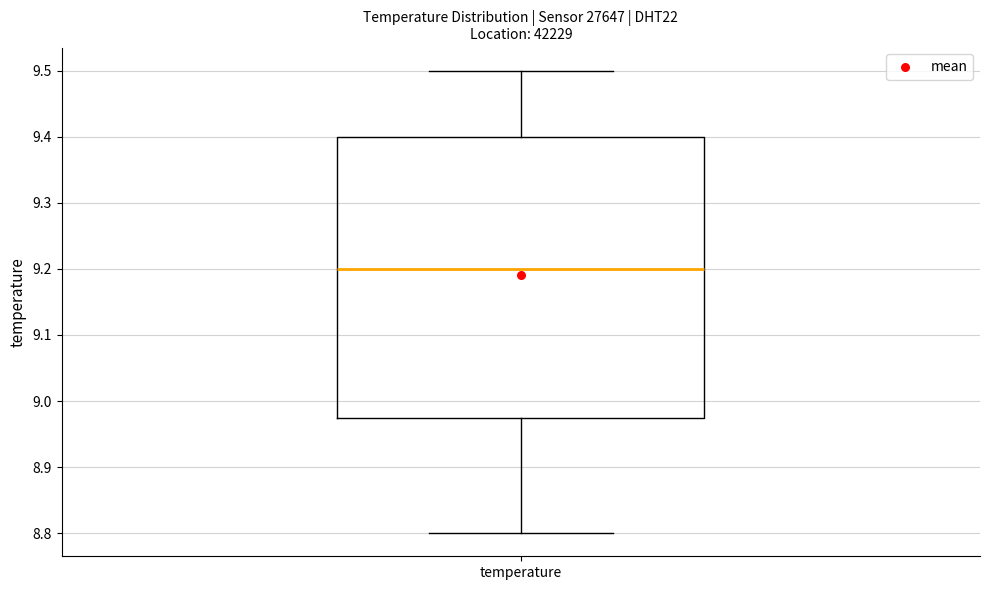

Transcribe this box plot: give where the median line is, the range the box spans, and where the two whiskers end, as read against the y-axis. The values are not printed on the chart, so give them approximately, as read against the axis.

median 9.20, box 8.98 to 9.40, whiskers 8.80 to 9.50